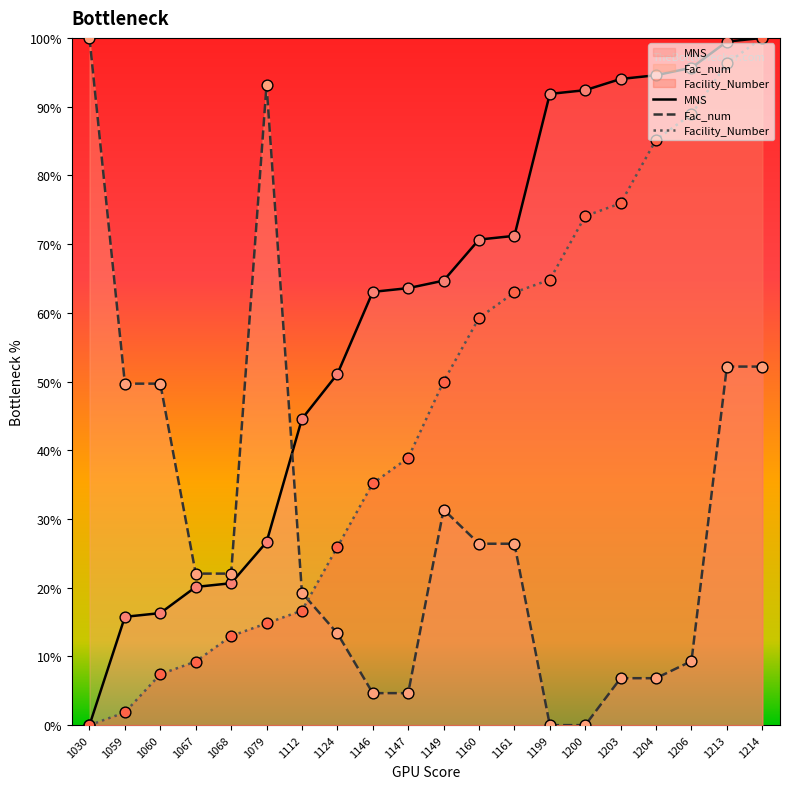

Which series contains the highest Y value?

MNS